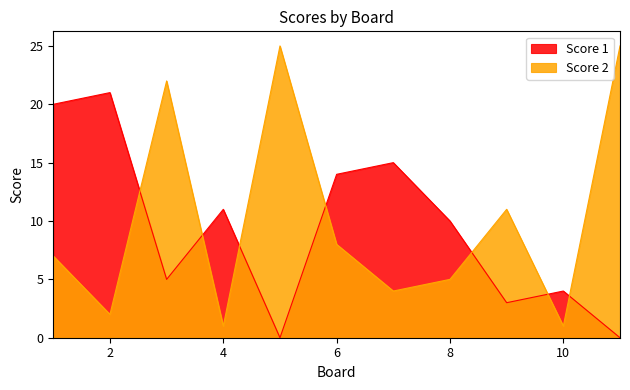

Reading left to right, transcribe all the data shown in this chart.

Score 1: 1=20	2=21	3=5	4=11	5=0	6=14	7=15	8=10	9=3	10=4	11=0
Score 2: 1=7	2=2	3=22	4=1	5=25	6=8	7=4	8=5	9=11	10=1	11=25